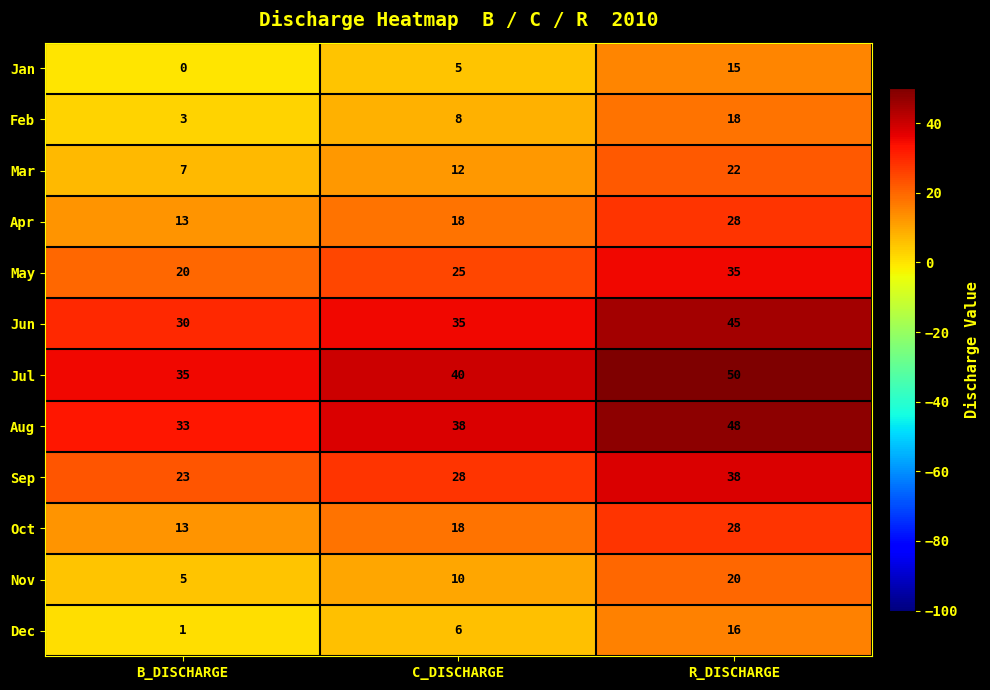

At which label is Dec closest to 8?

C_DISCHARGE